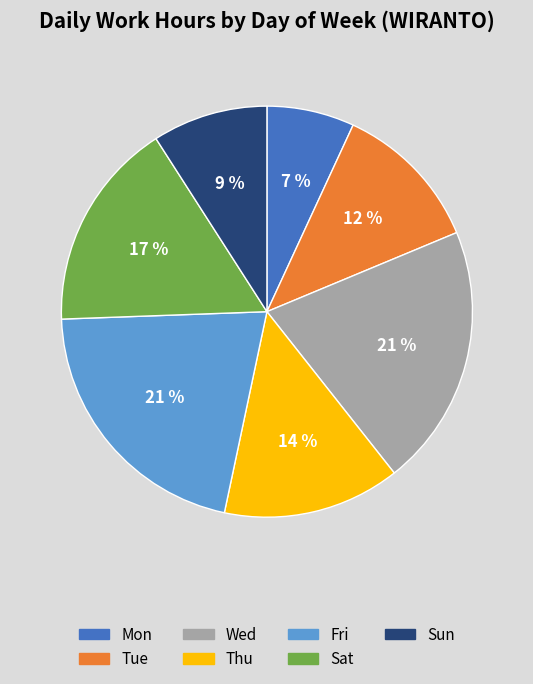

Approximately how many times larger is the value at Tue compared to Sun?

1.3